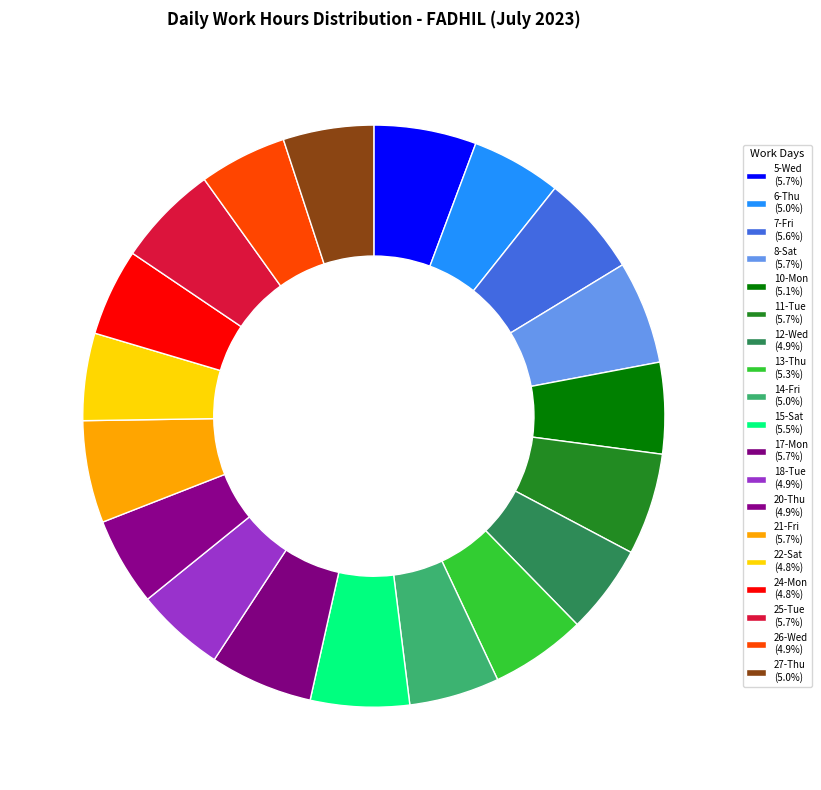

To the nearest percent, what percentage of the pie is 8-Sat?

6%